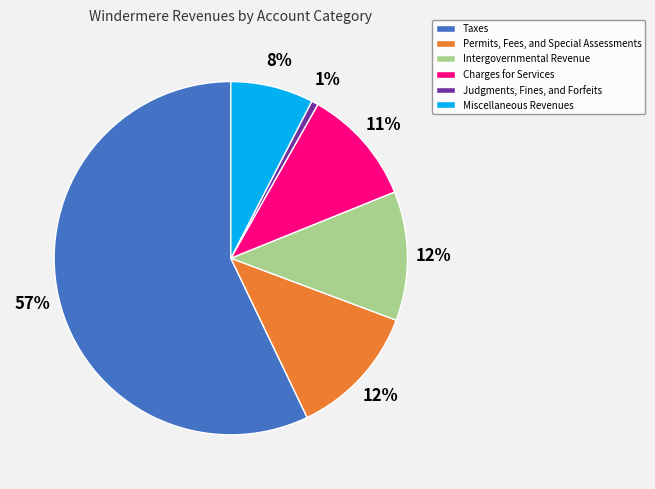

To the nearest percent, what is the combined percentage of Charges for Services and Intergovernmental Revenue?

23%